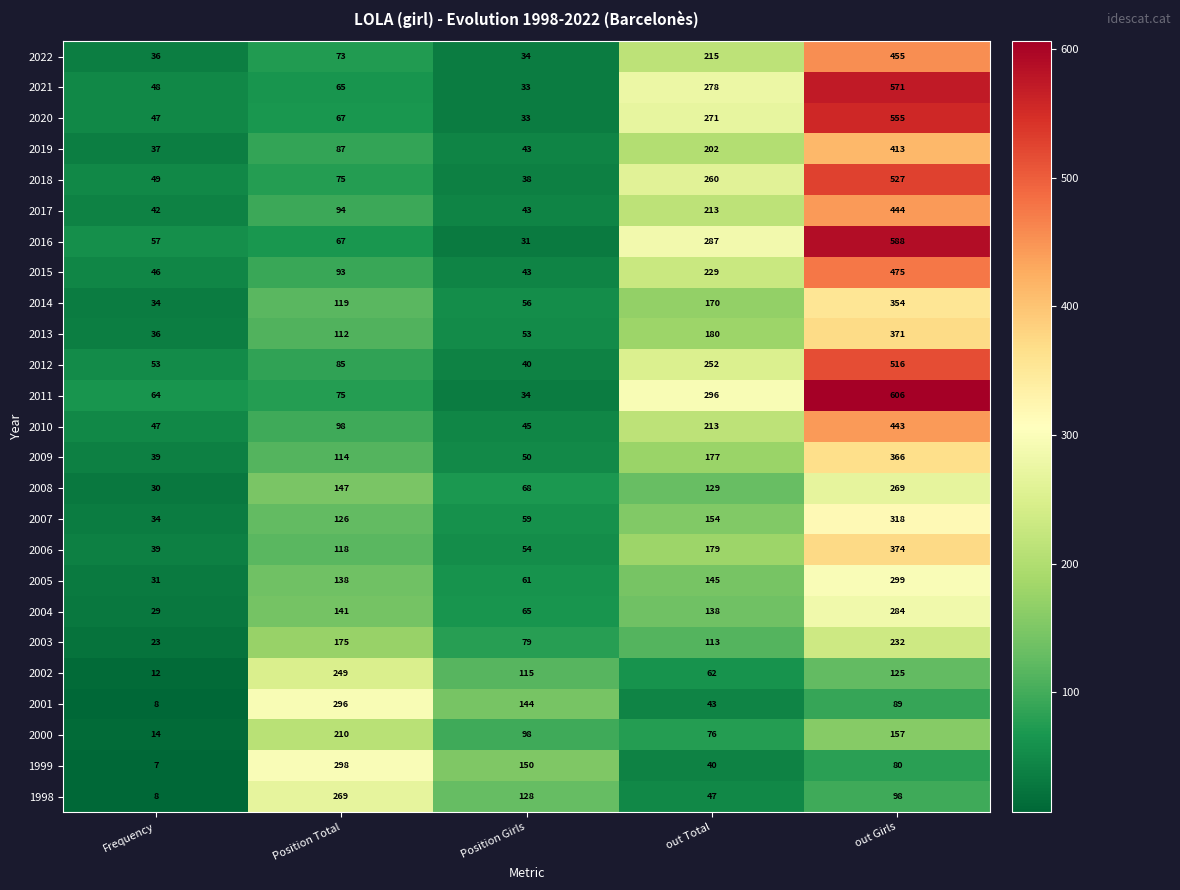

Which category has the highest value across all series?

out Girls